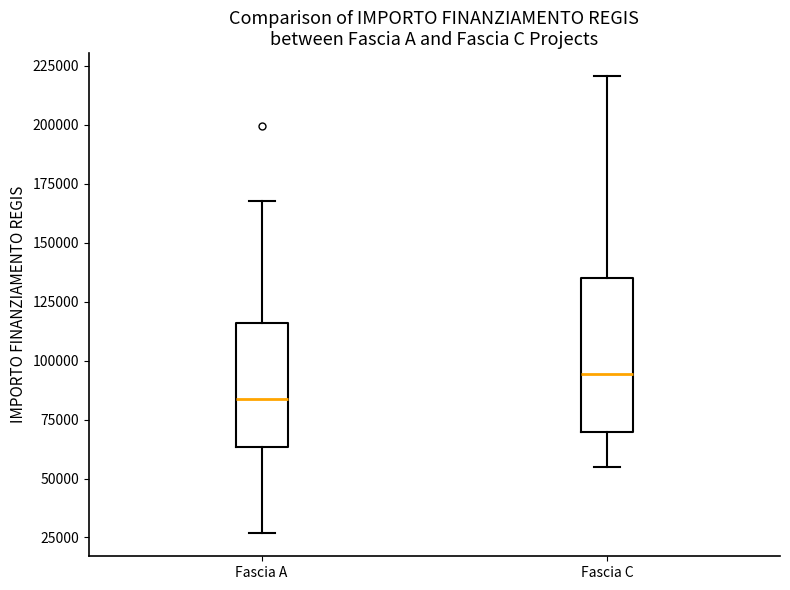

Which box is the tallest, from its lower edge to its upper edge?

Fascia C